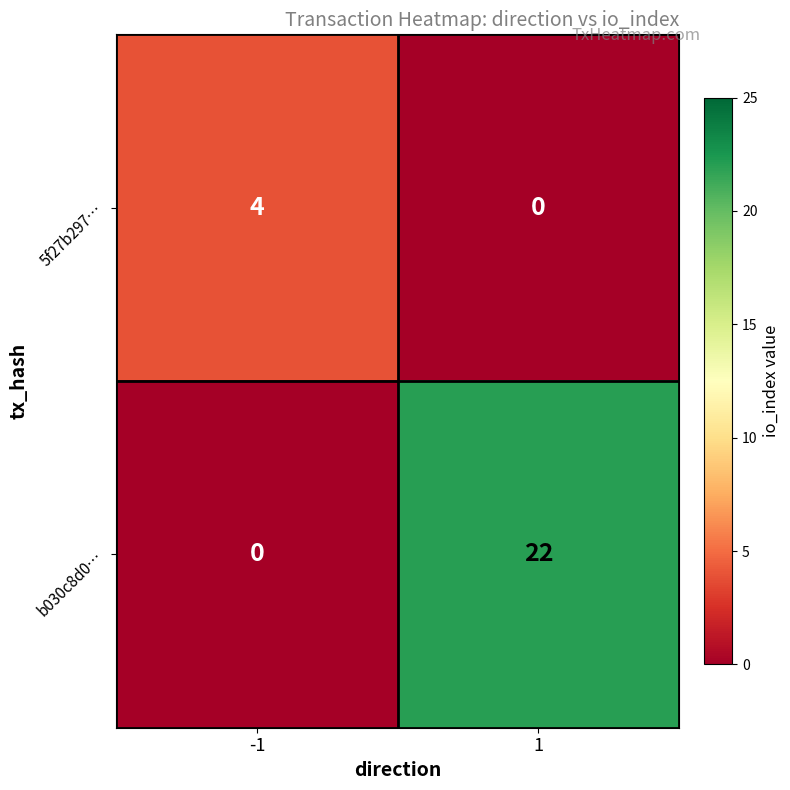

Rank the series by their maximum value, from lowest to highest.

5f27b297…, b030c8d0…